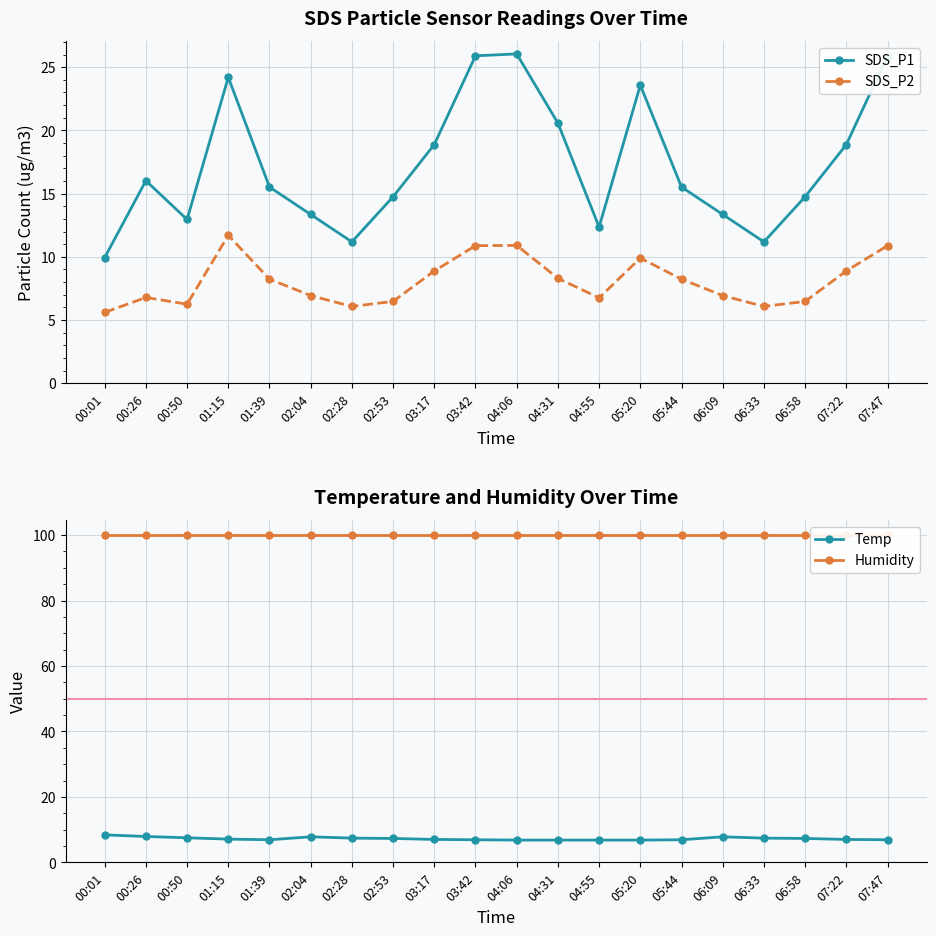

At which category does the chart reach its peak across all series?

00:01